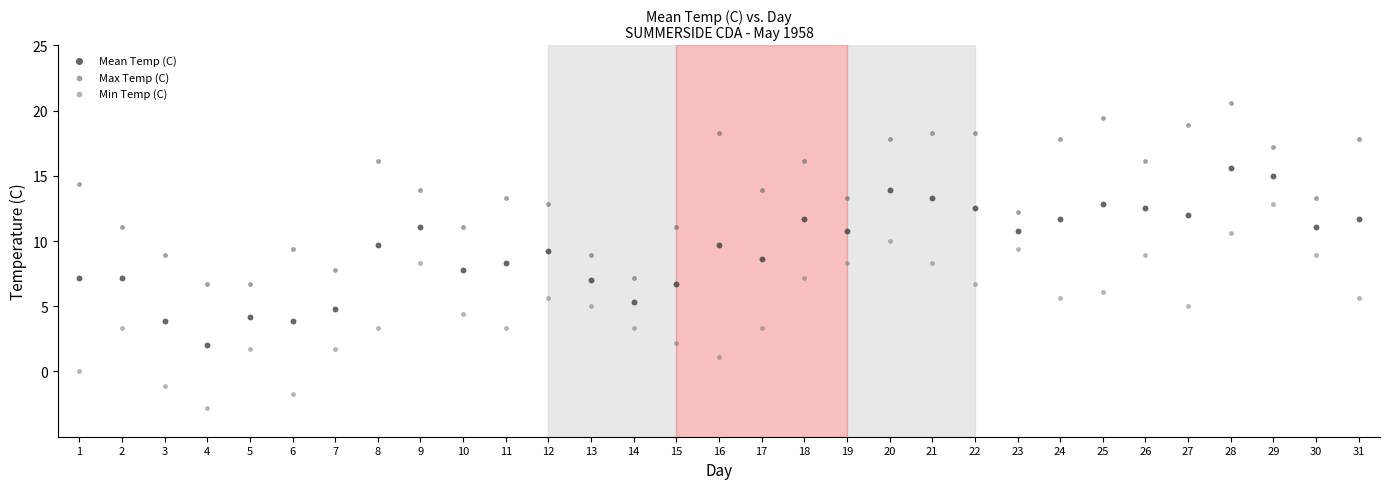

Across all data points, what is the range of Y values (max minus min)?

23.4